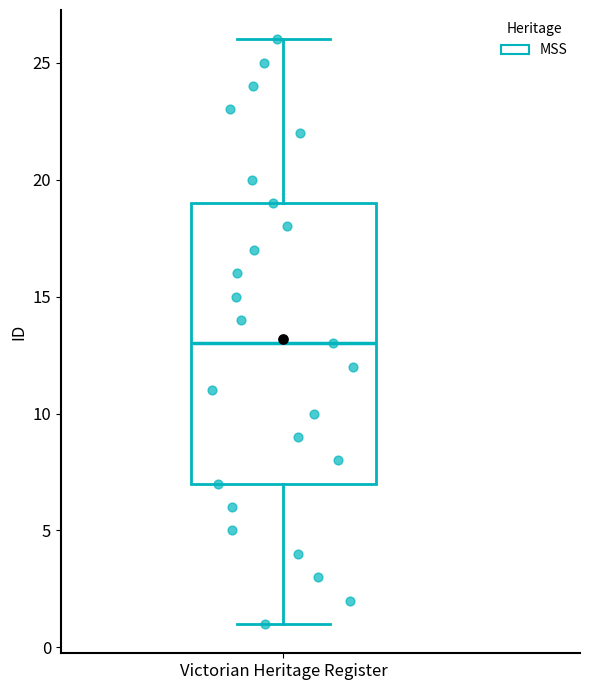

Where does the lower whisker of the box for Victorian Heritage Register end on the y-axis? The values are not printed on the chart, so give them approximately, as read against the axis.

1